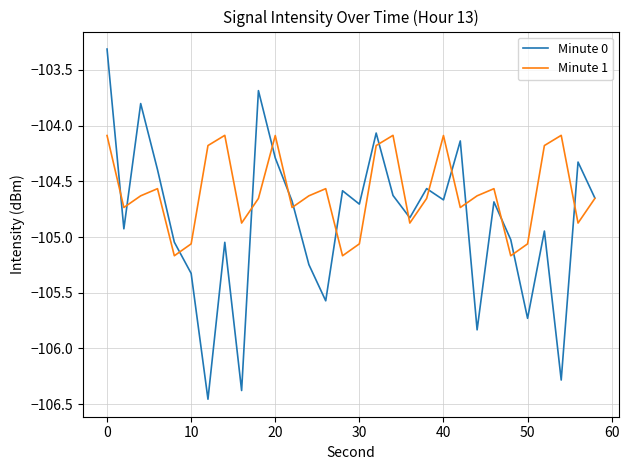

In Minute 1, how many points are higher than both neighbors (excluding endpoints)?

8